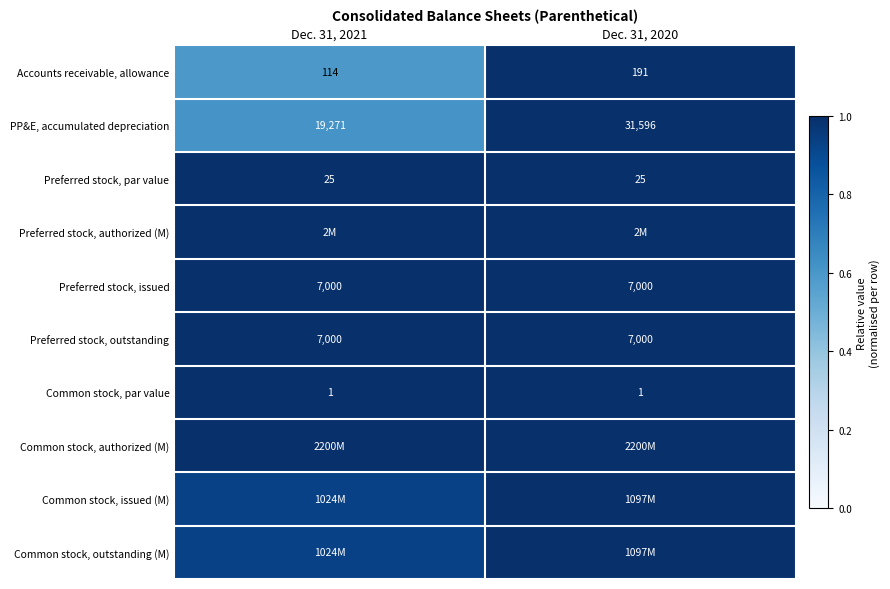

What is the sum of all Common stock, authorized (M) values?

2.0